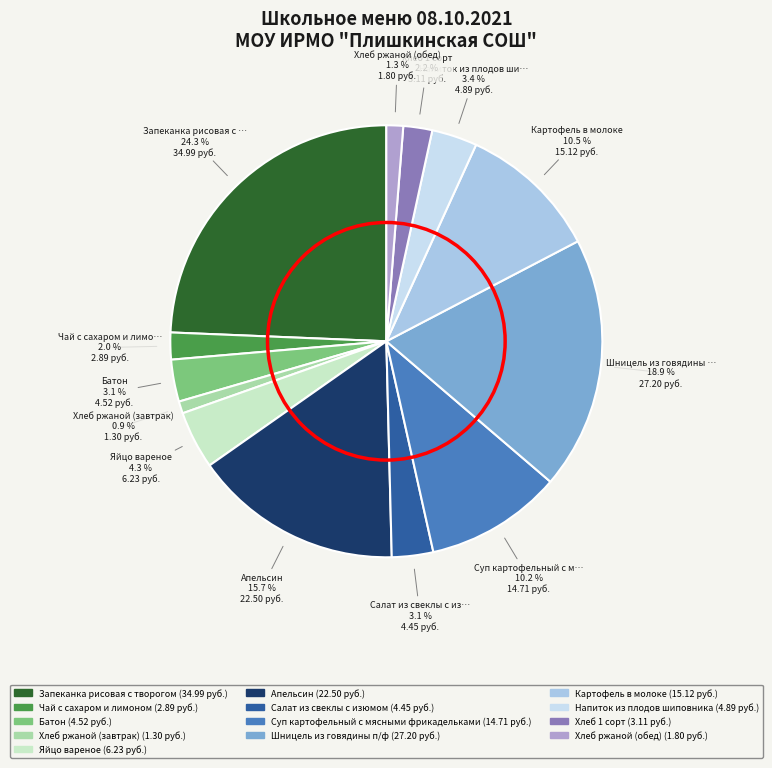

What percentage is NOT represented by Напиток из плодов шиповника?

96.6%